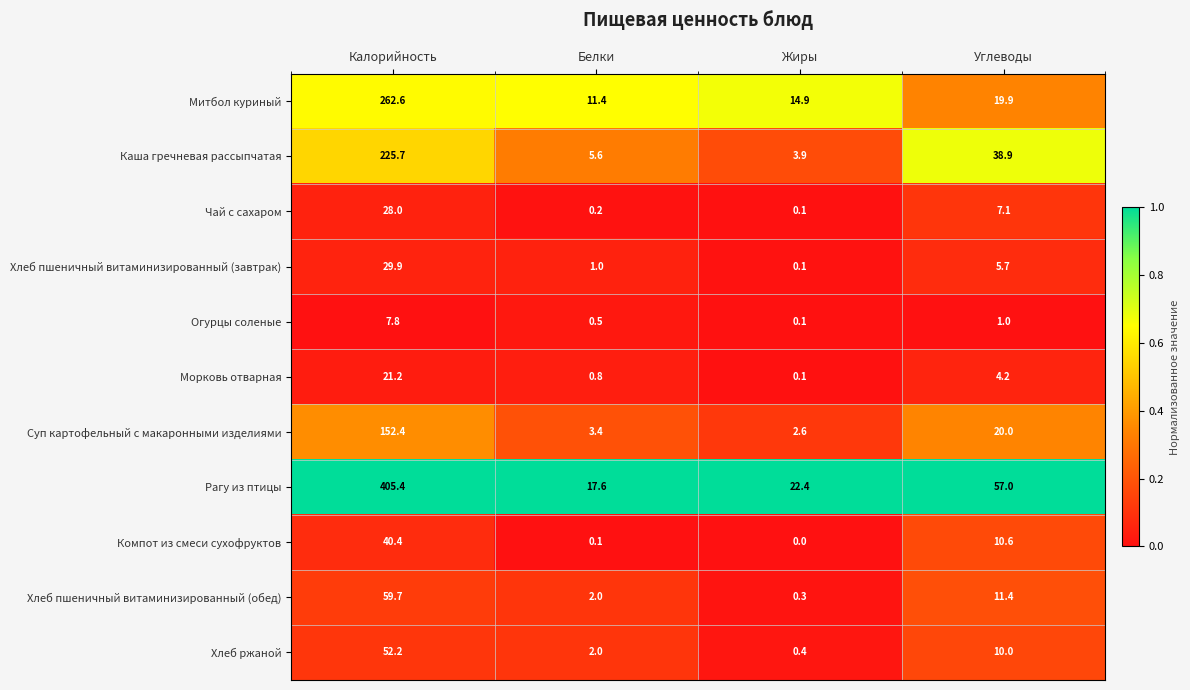

True or false: Каша гречневая рассыпчатая has a value of 386.4 at Калорийность.

False